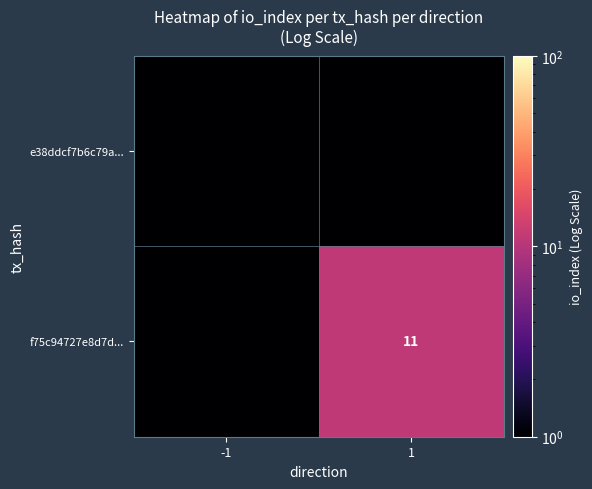

Which has a higher value, 1 or -1?

1